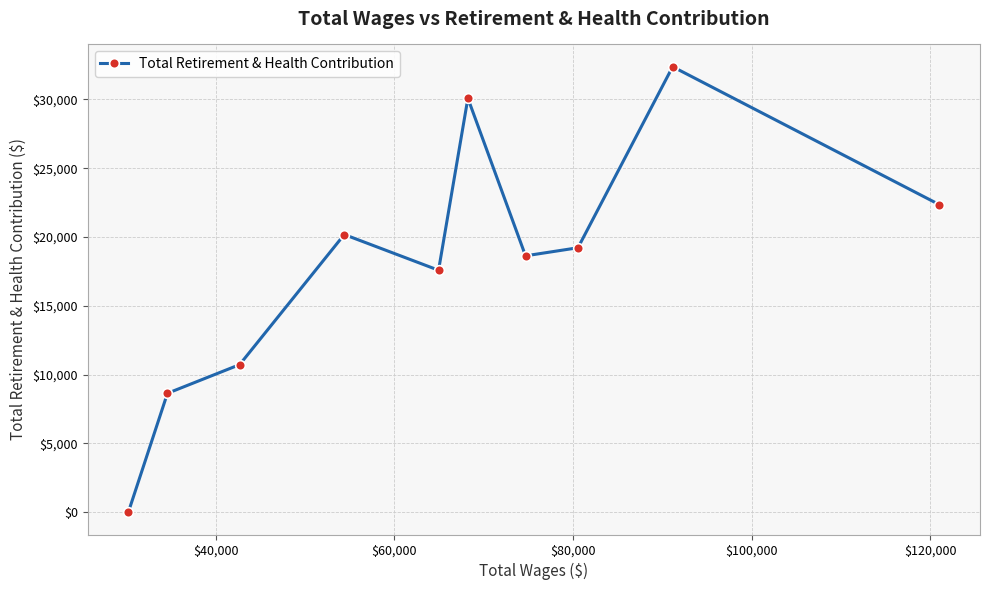

Does the chart have visible grid lines?

Yes